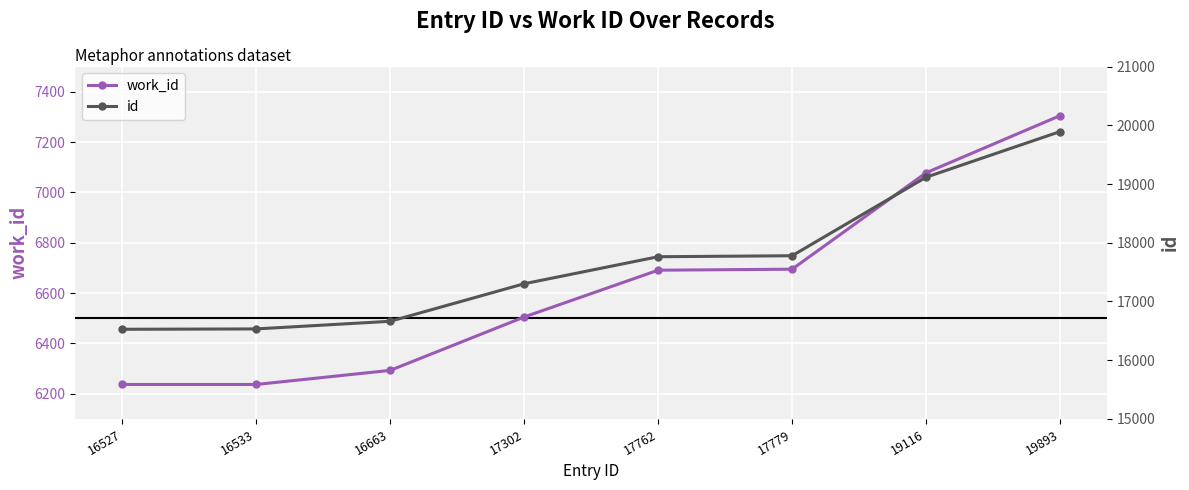

What is the sum of the work_id values at 17779 and 17302?

13200